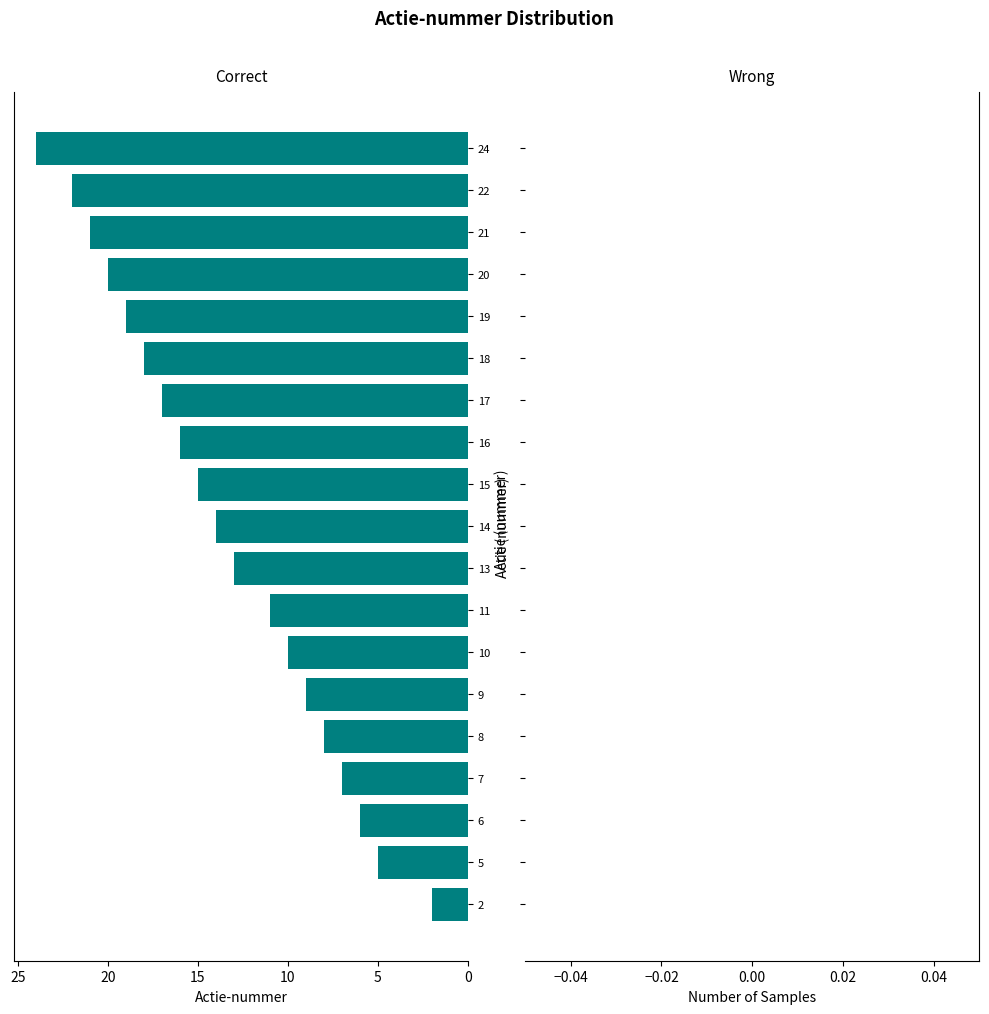

The value at 10 is 10. True or false?

True